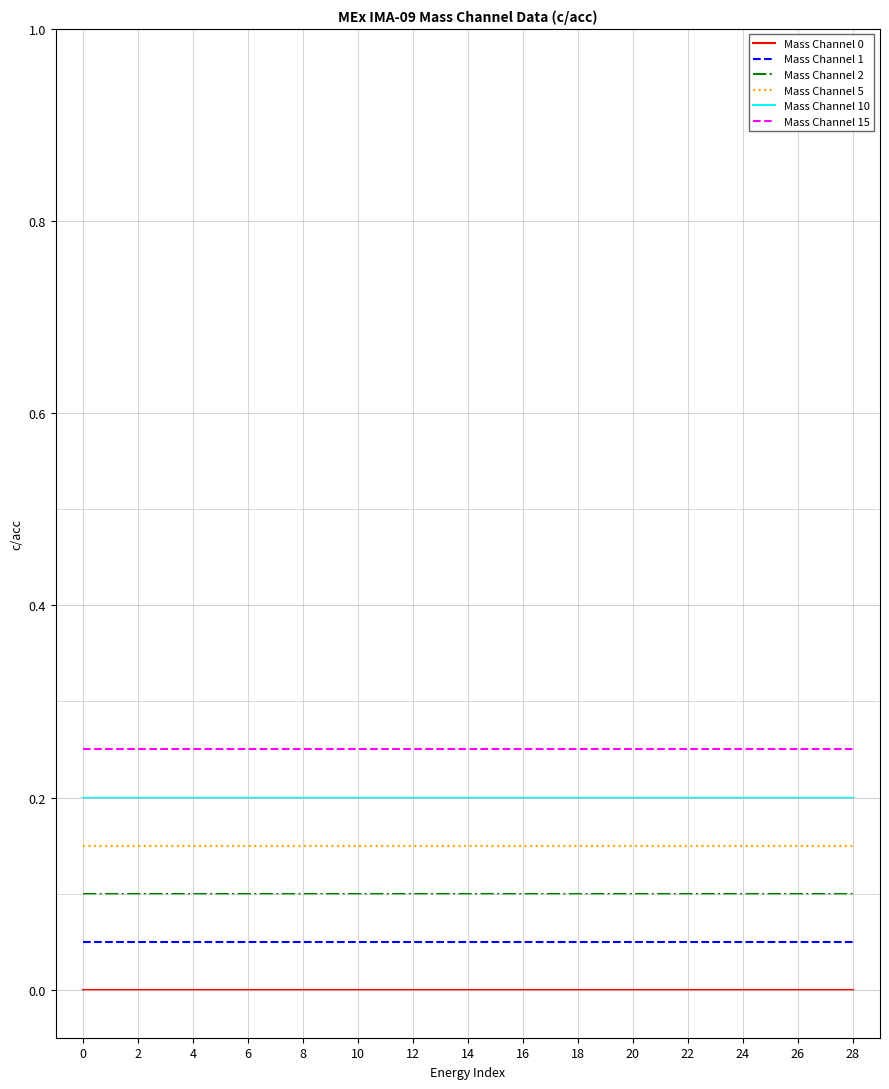

True or false: Mass Channel 2 and Mass Channel 10 intersect in this chart.

False